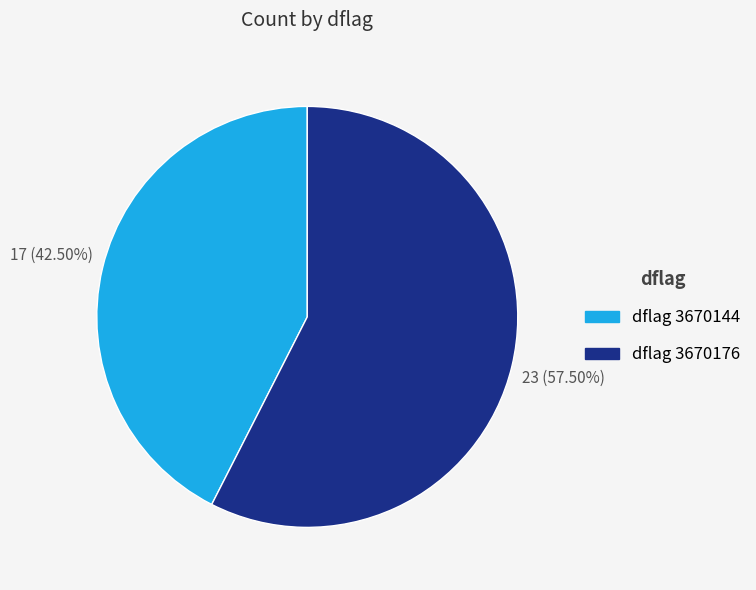

Is there a majority slice in this chart?

Yes